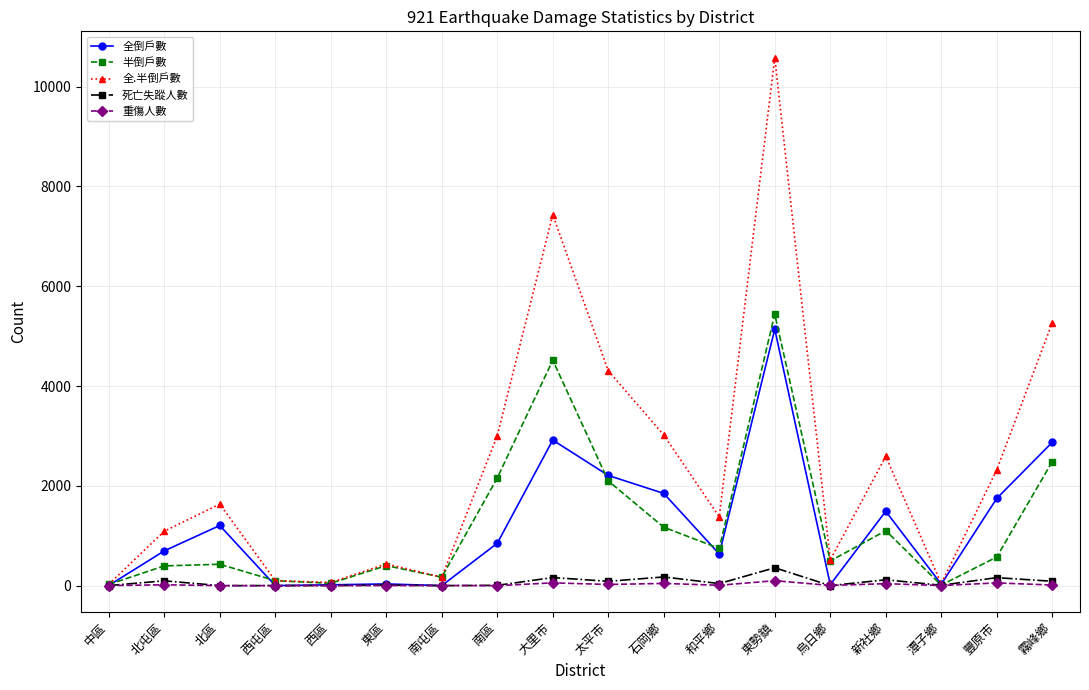

At which category is the sum across all series the highest?

東勢鎮